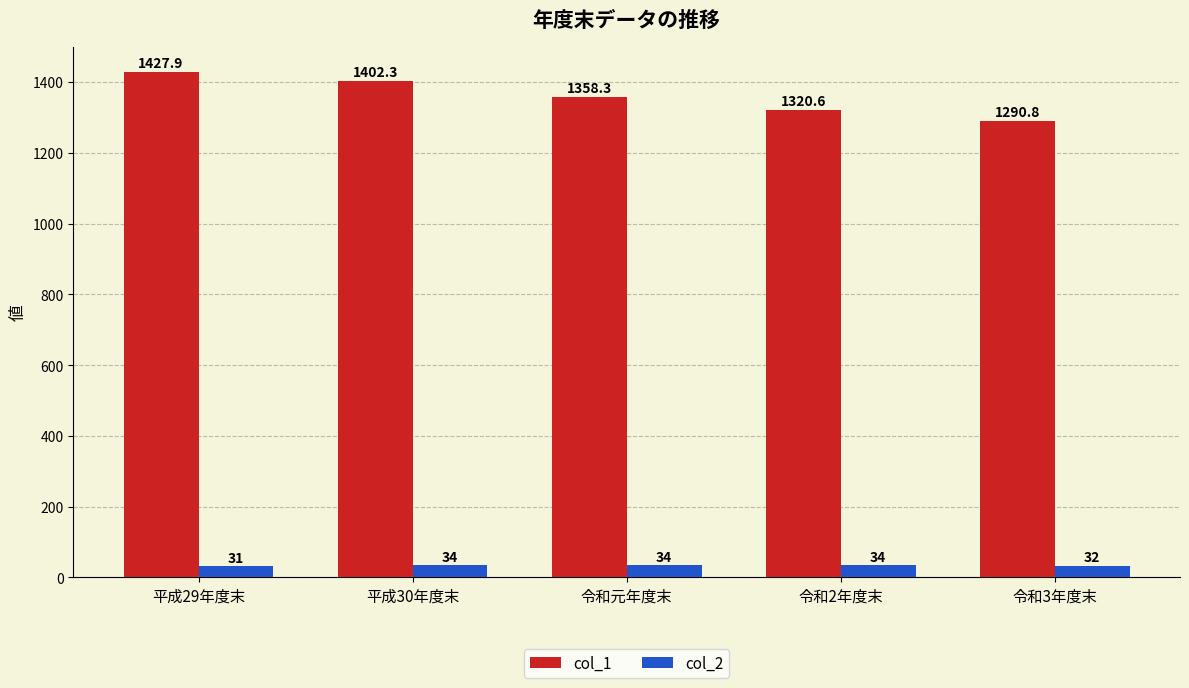

What value does the col_1 series have at 平成30年度末?

1402.3